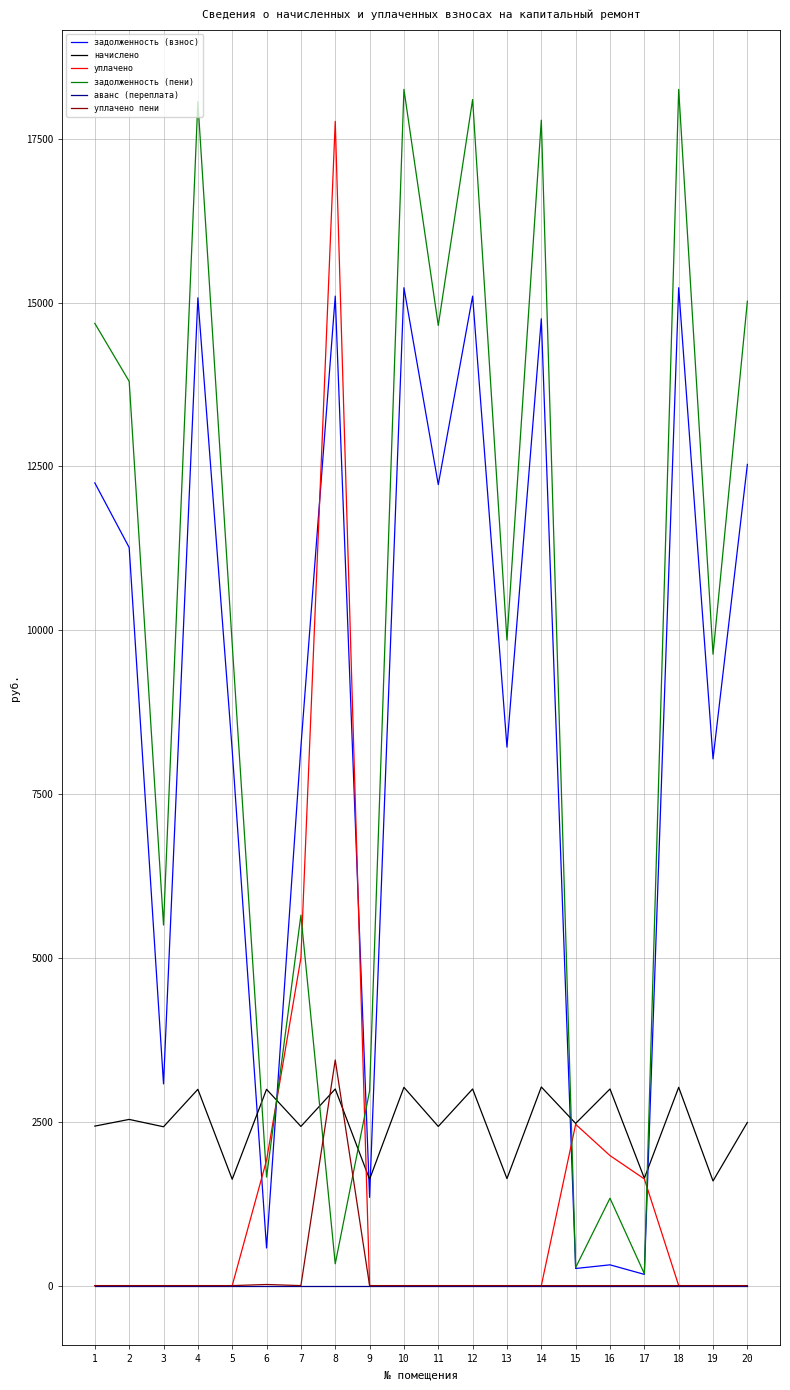

What is the maximum value for уплачено пени?

3443.0